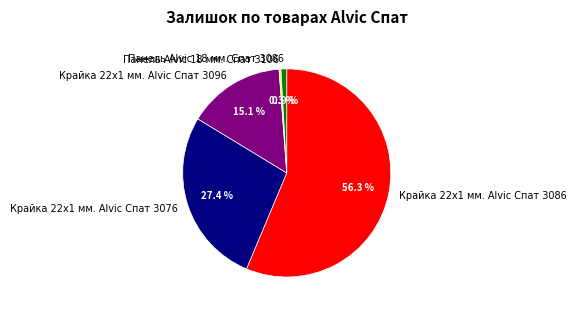

To the nearest percent, what portion does Панель Alvic 18 мм. Спат 3086 represent?

1%